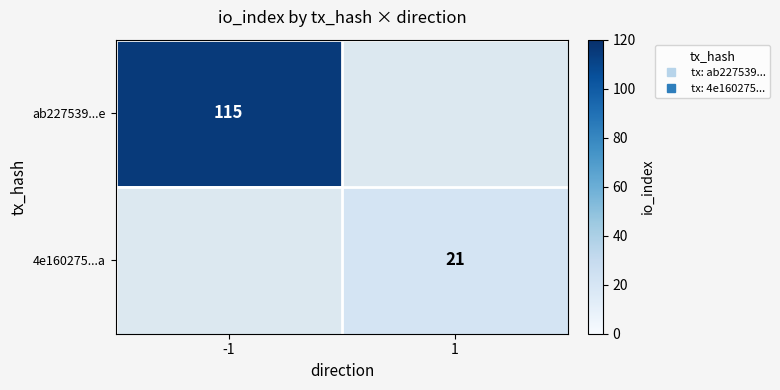

At which label is ab227539...e closest to 115?

-1